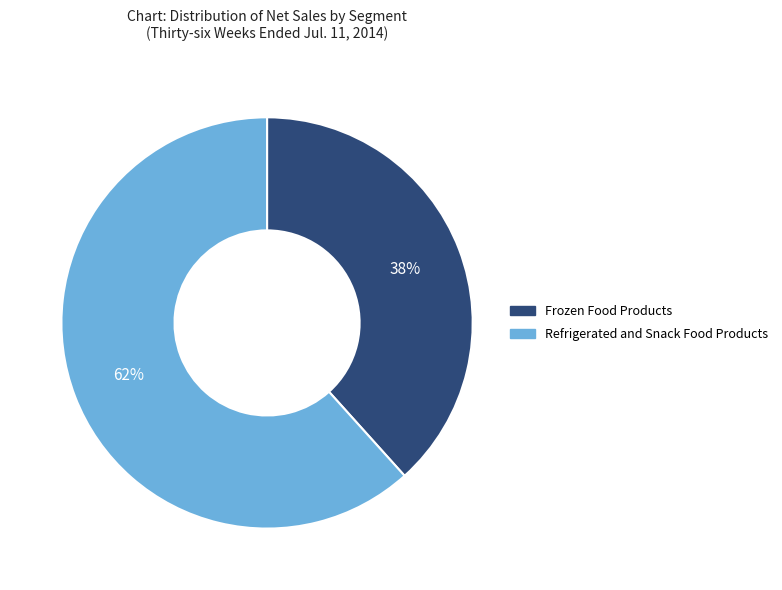

What is the smallest slice in the pie chart?

Frozen Food Products